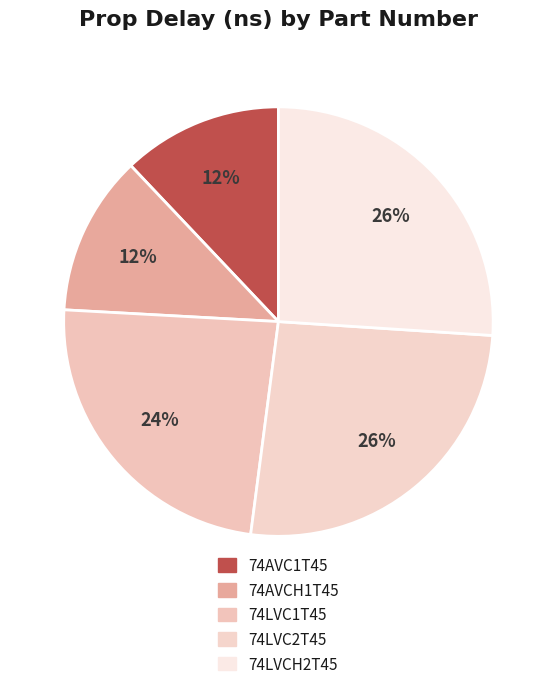

The 74LVC1T45 slice represents 12% of the pie. True or false?

False